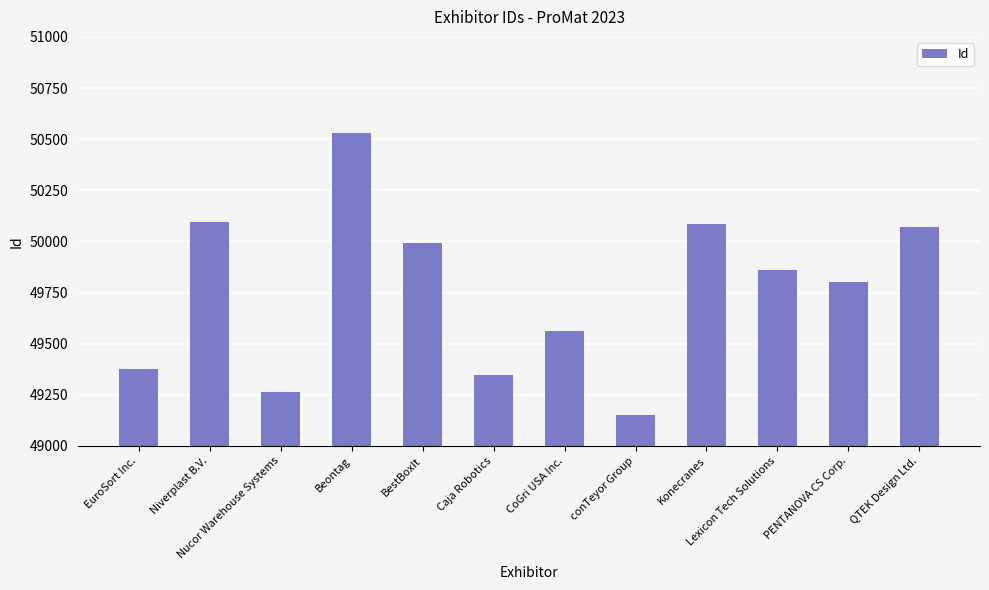

What is the label of the 9th bar from the right?

Beontag